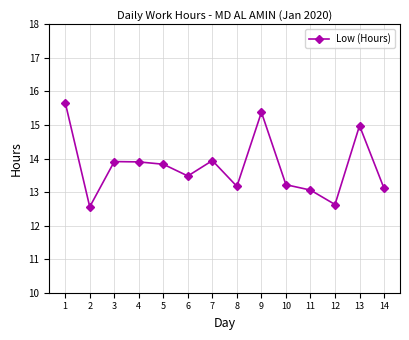

At which category does the data reach its first local valley?

2